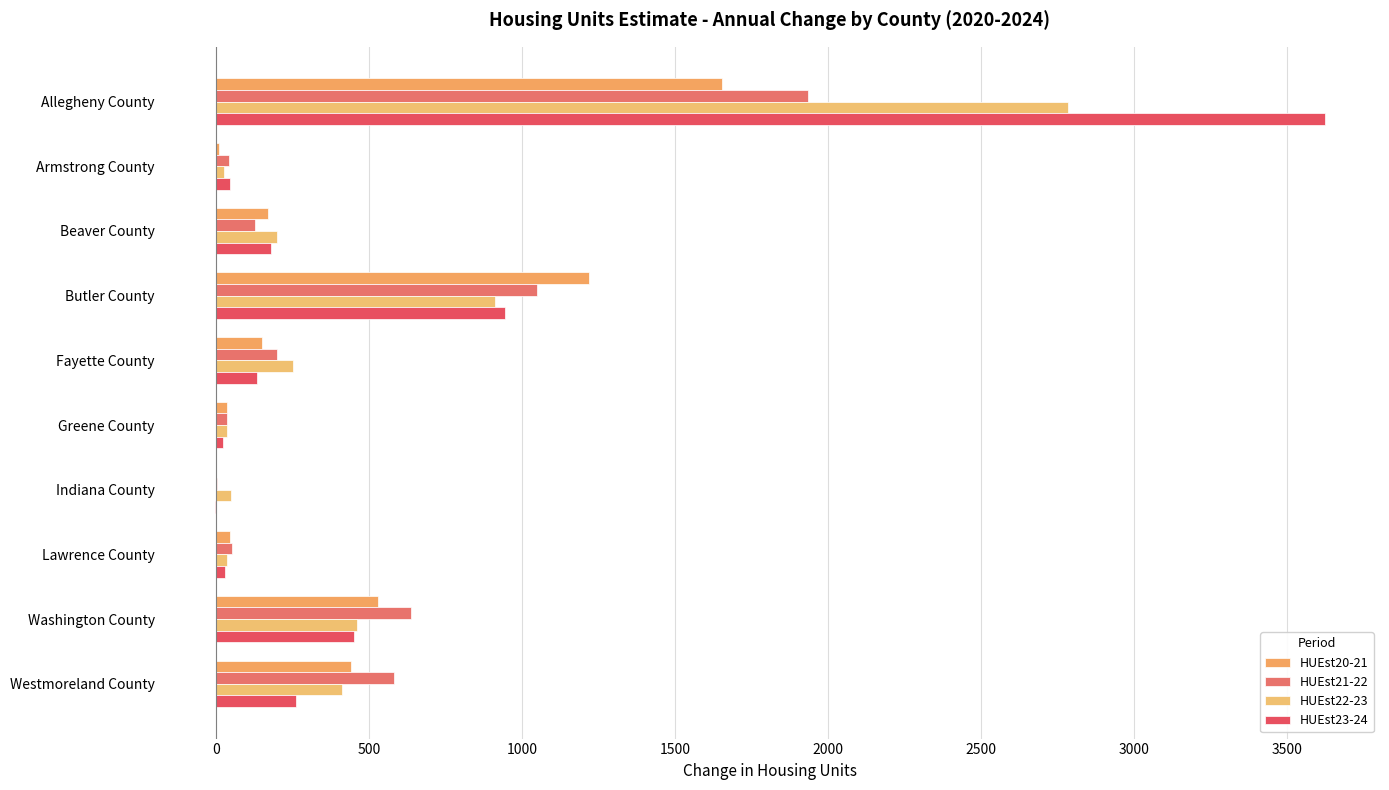

Which series has the widest spread of values?

HUEst23-24